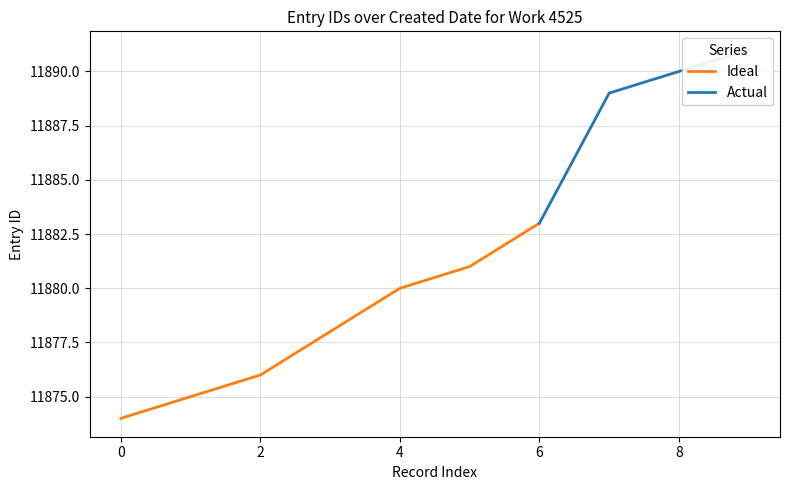

True or false: Ideal has a value of 11880 at 4.

True